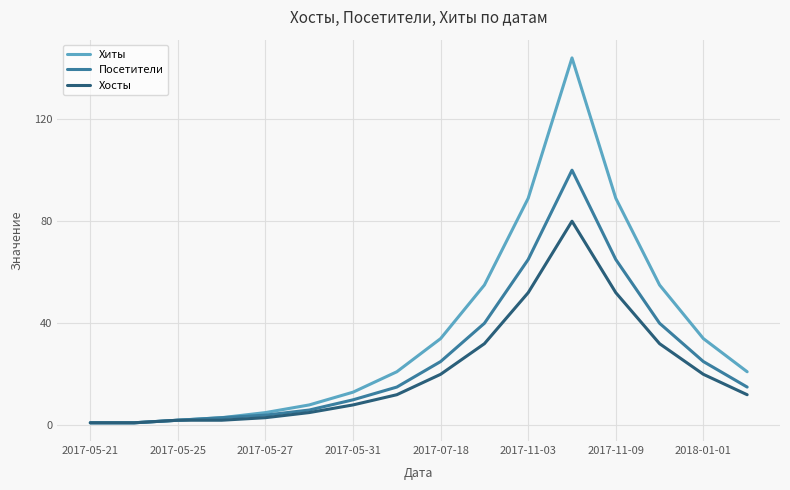

How many lines are shown in the chart?

3